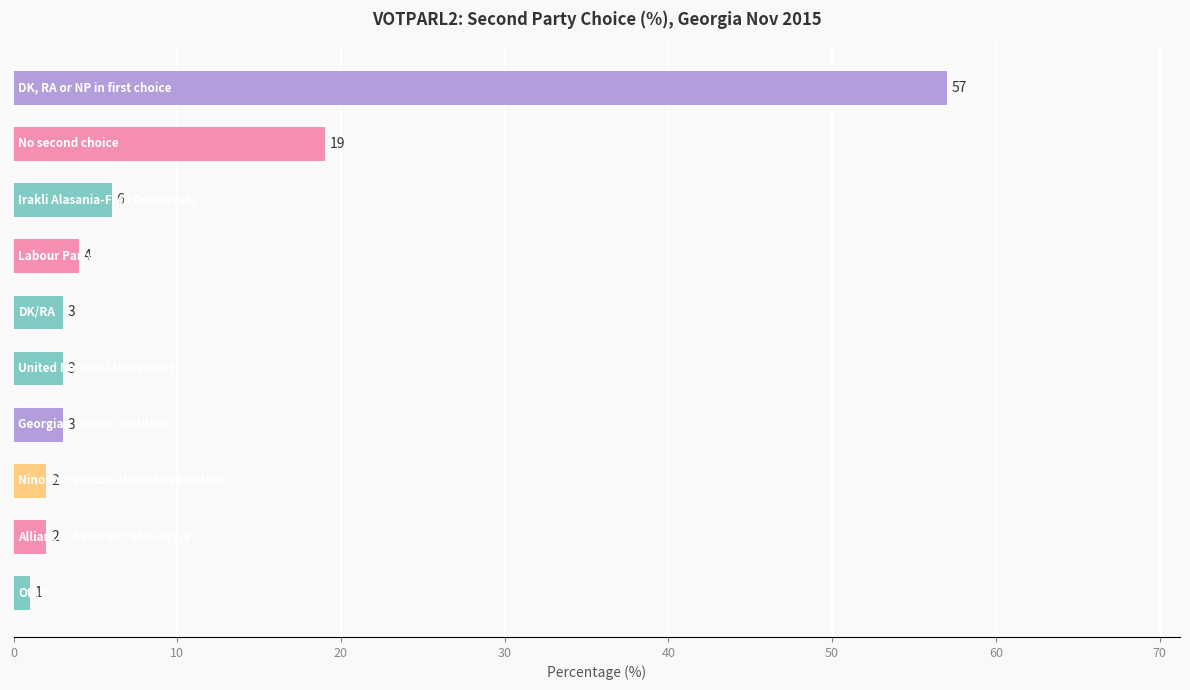

What is the greatest value displayed?

57